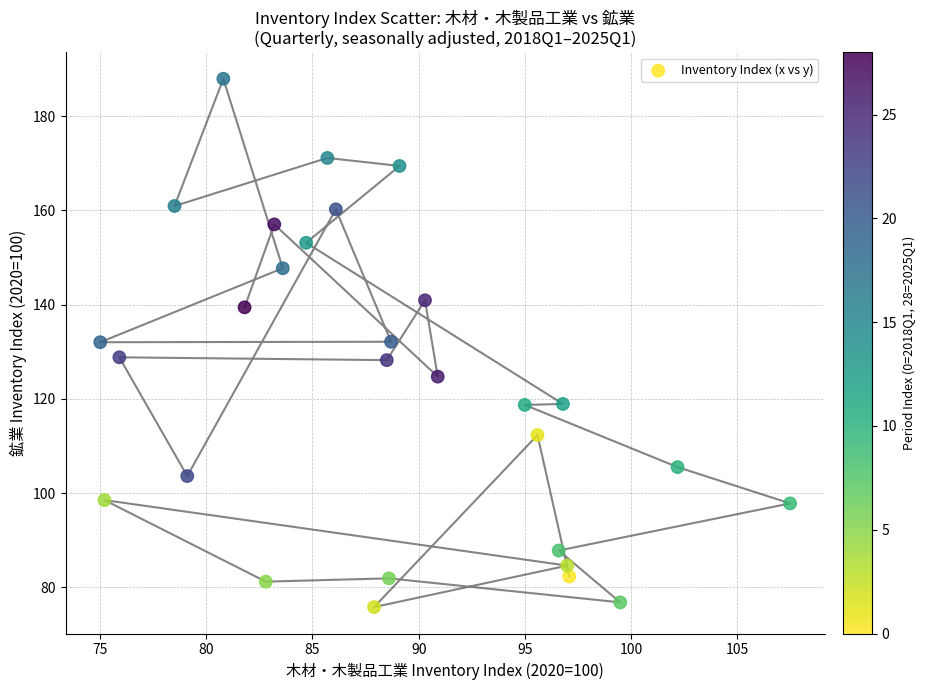

What is the range of Y values (max minus min)?

112.1